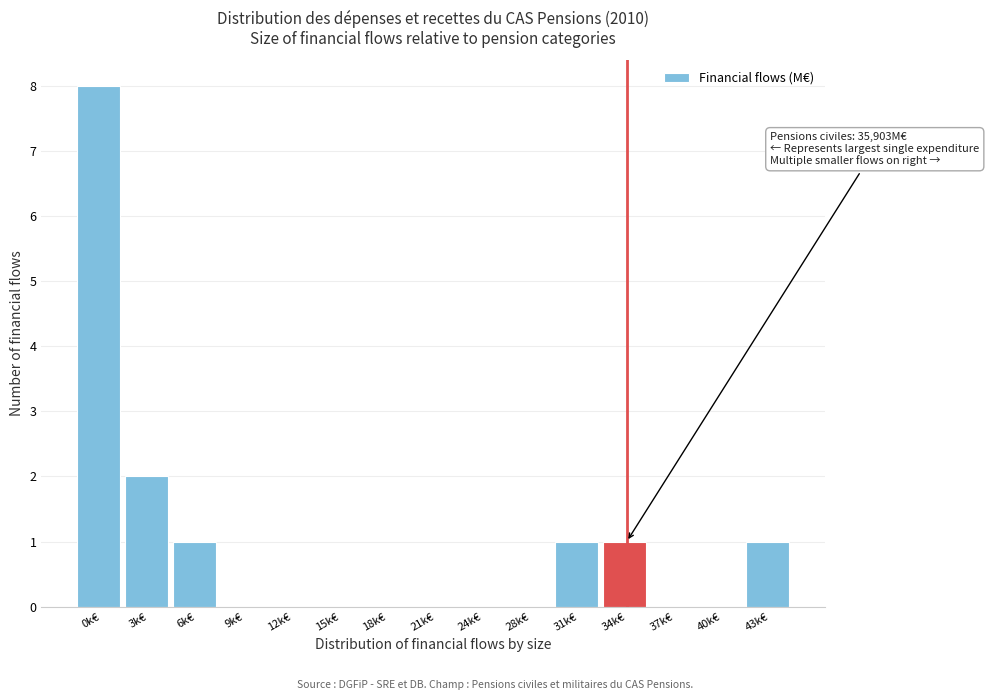

Reading left to right, what are all the values shown in this chart?

0k€=8	3k€=2	6k€=1	9k€=0	12k€=0	15k€=0	18k€=0	21k€=0	24k€=0	28k€=0	31k€=1	34k€=1	37k€=0	40k€=0	43k€=1